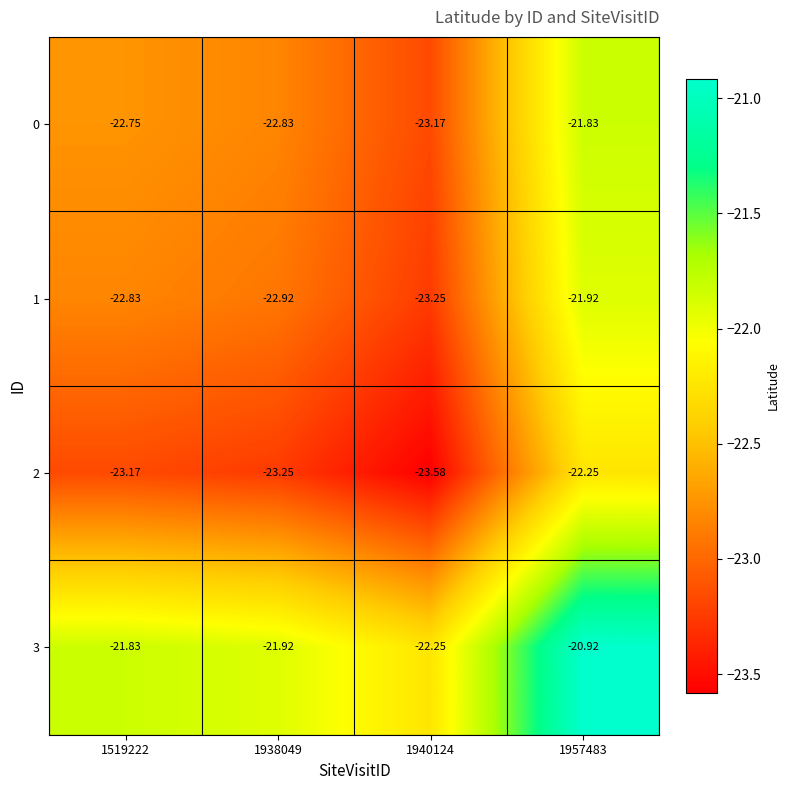

At how many categories does at least one series exceed -23?

4